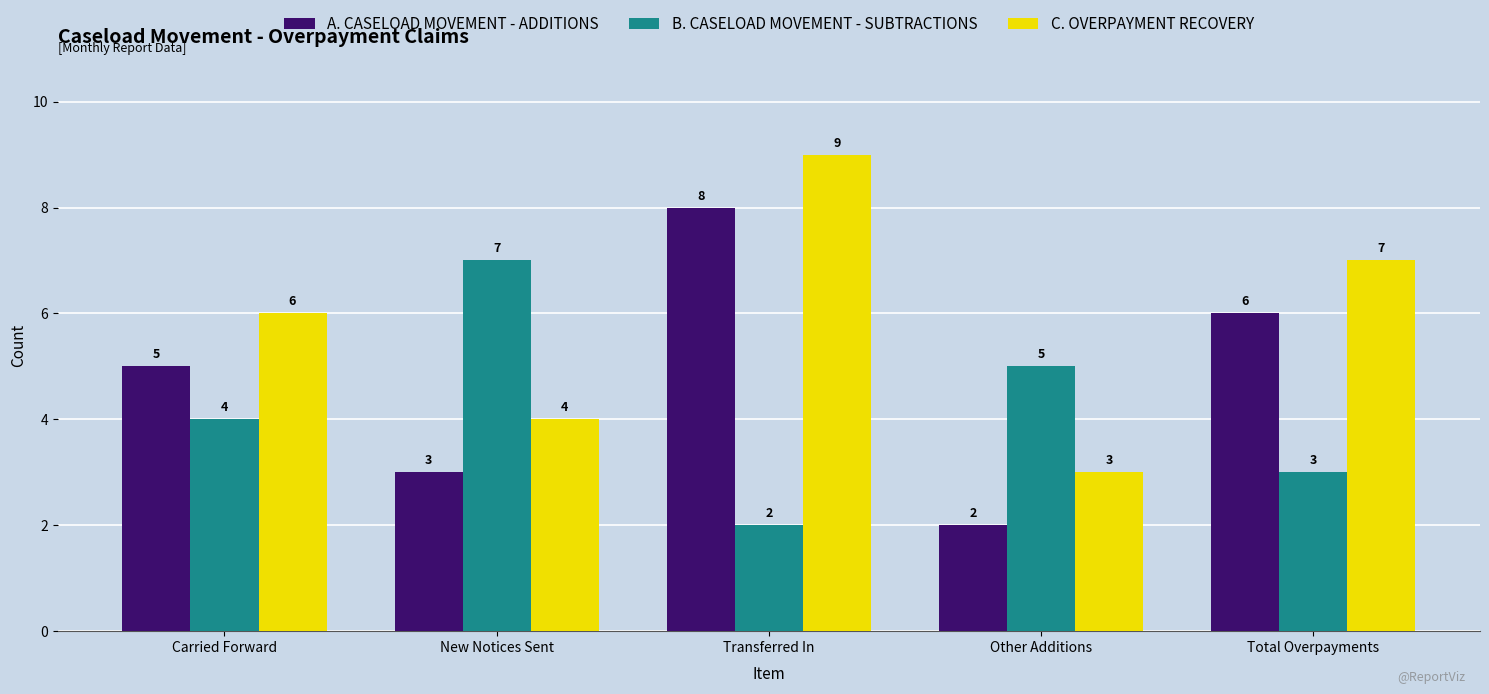

What is the minimum value shown in the chart?

2